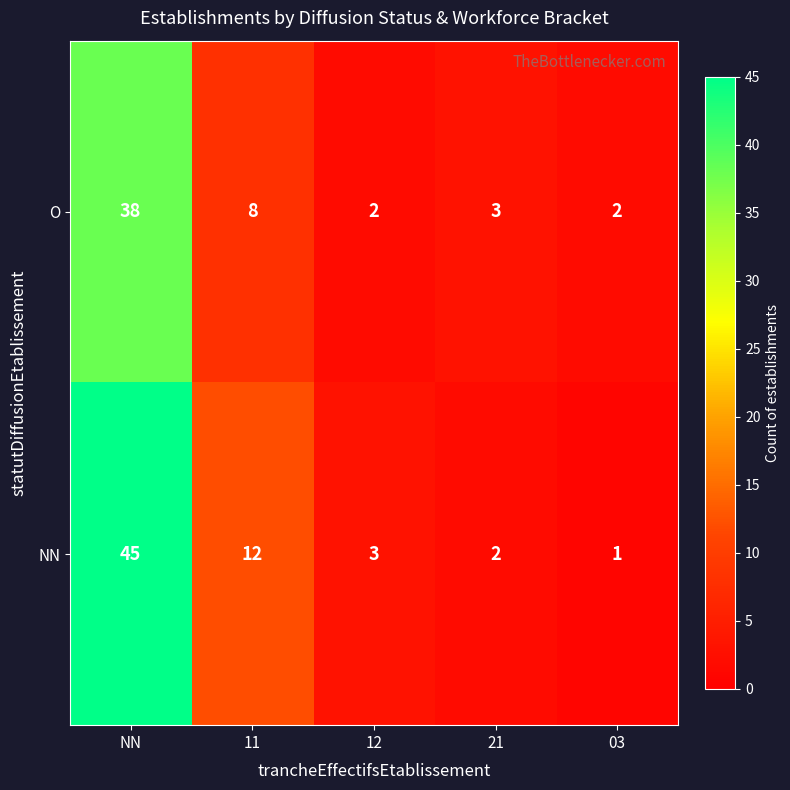

Is it true that NN equals 2 at 21?

True